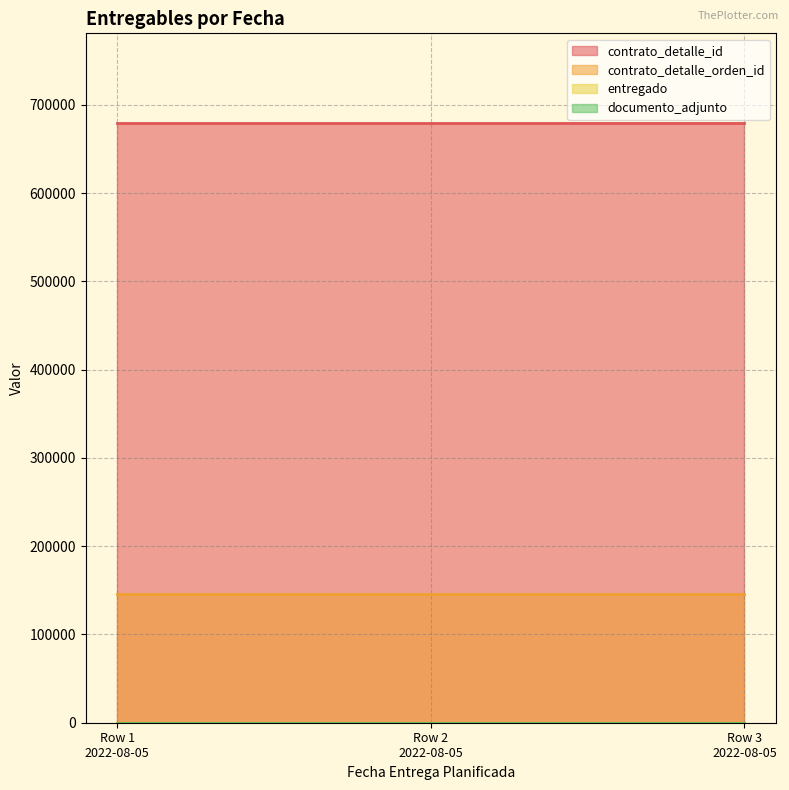

What is the total value across all series at 2022-08-05?

824405